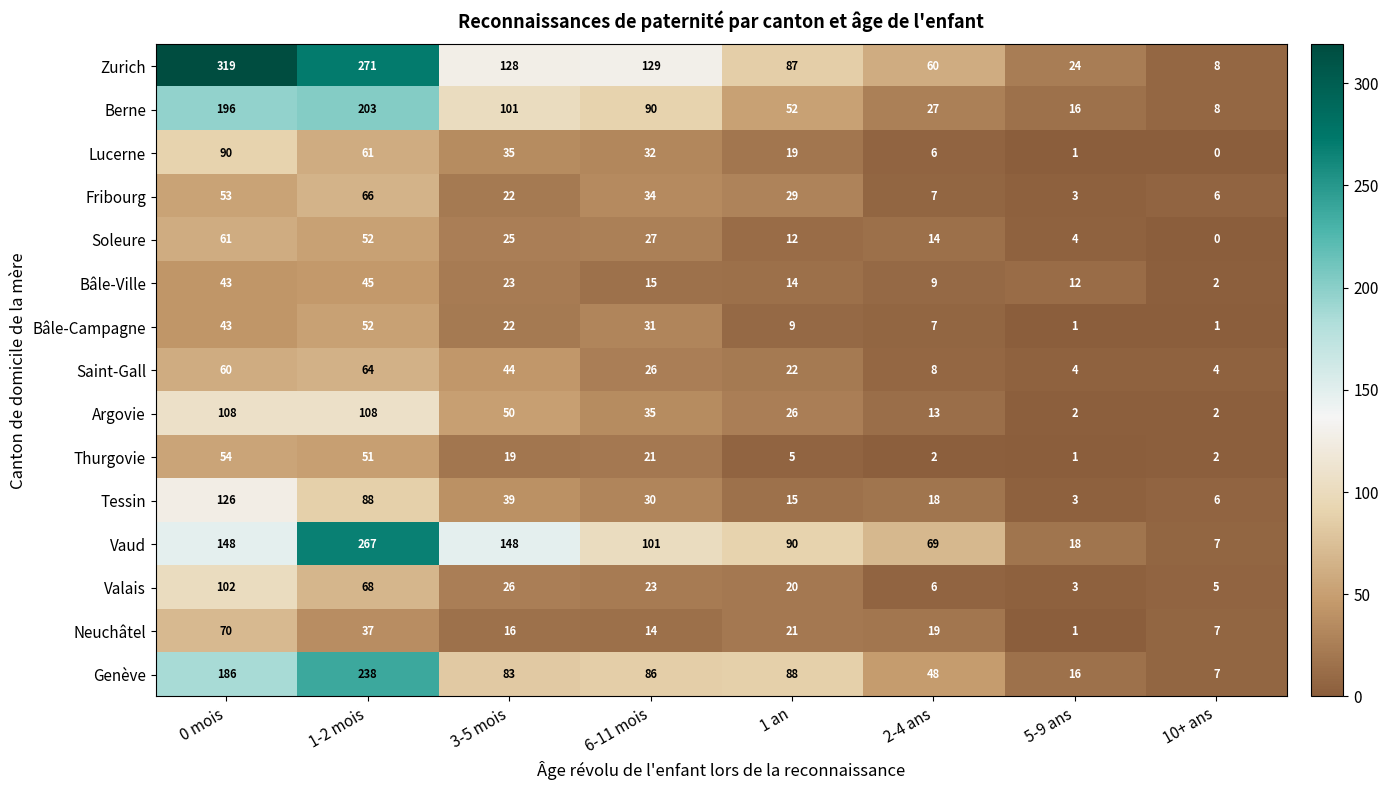

What is the difference between the highest and lowest values at 10+ ans?

8